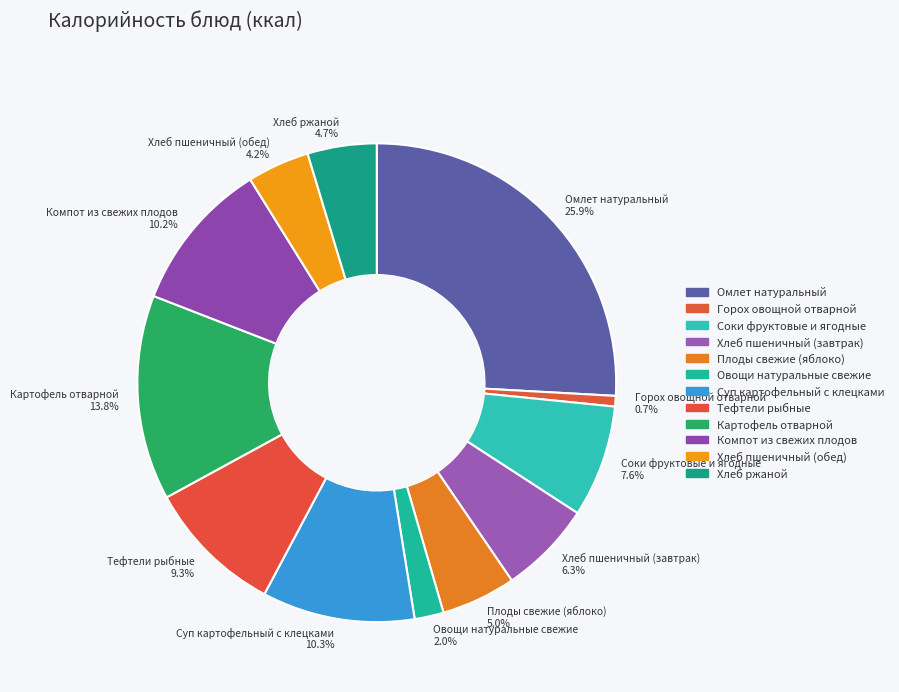

Count the number of slices in the pie.

12